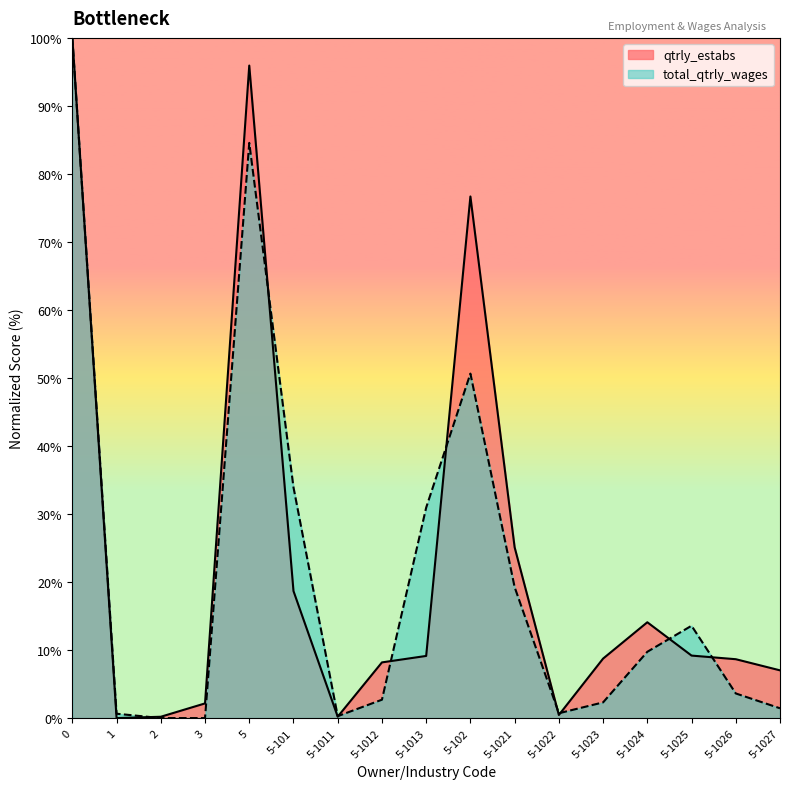

List the series in order of their peak value, lowest first.

qtrly_estabs, total_qtrly_wages